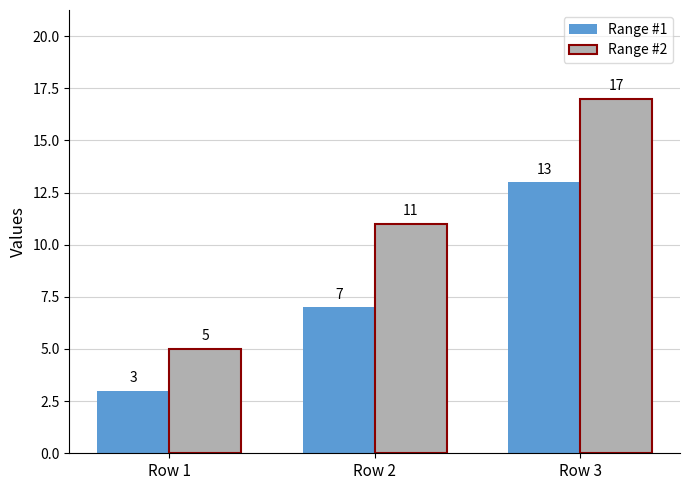

How many data points does each series have?

3